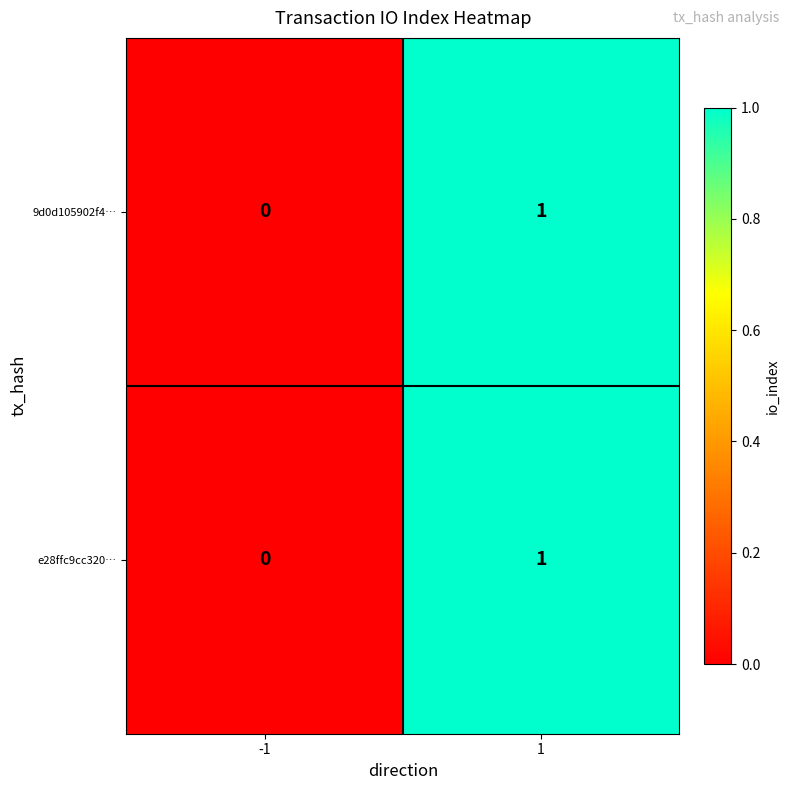

Rank the categories by 9d0d105902f4… value from highest to lowest.

1, -1